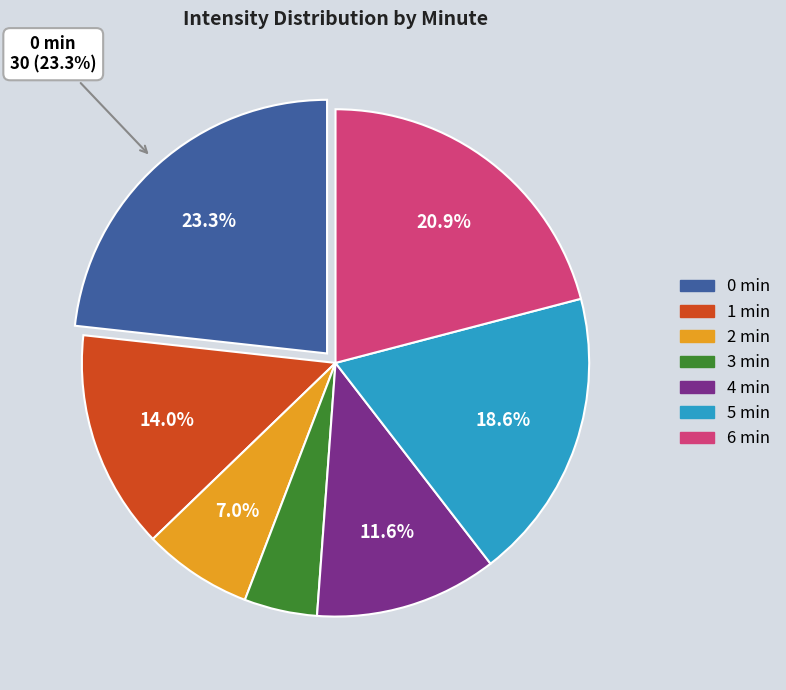

Does any single category account for the majority?

No